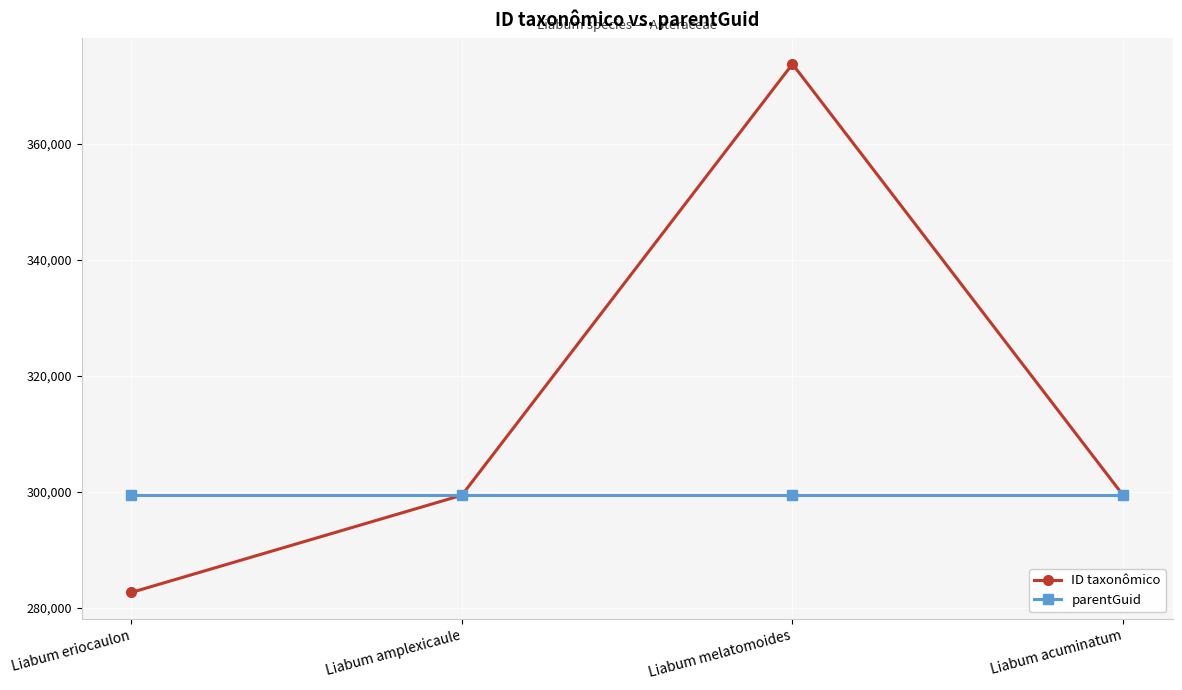

Read the ID taxonômico value at Liabum amplexicaule.

299441